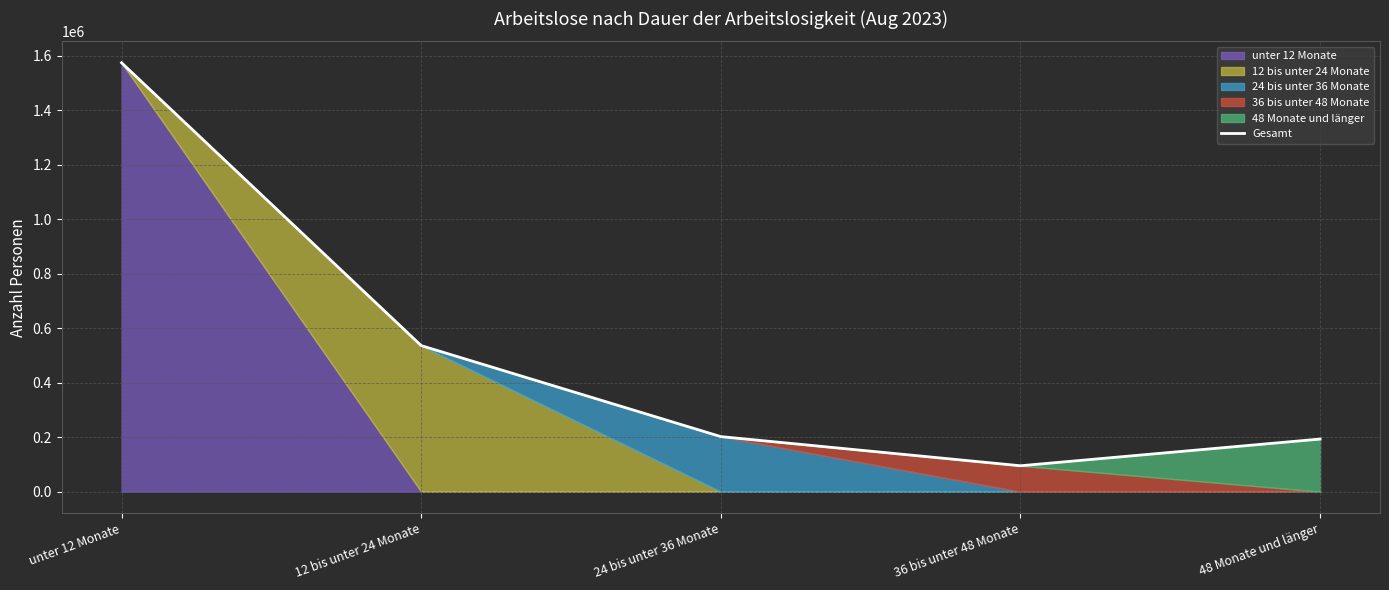

What is the label of the 3rd point from the right?

24 bis unter 36 Monate